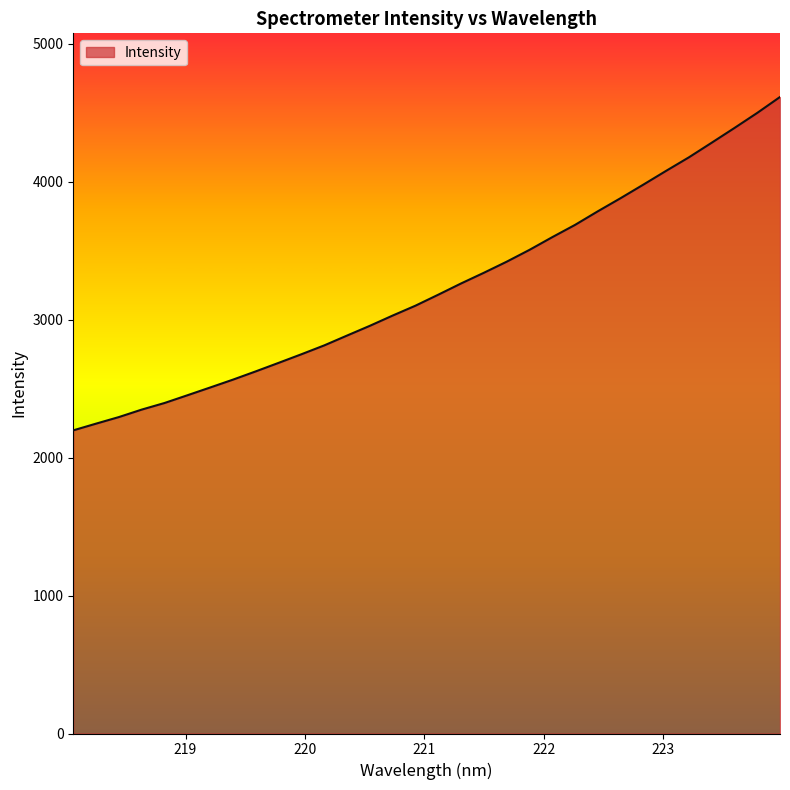

What is the difference between the maximum and minimum values?

2415.8